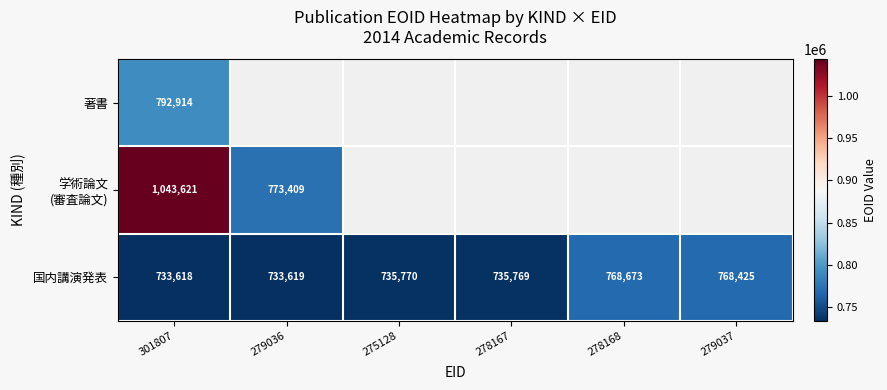

What is the difference between the second highest and minimum values in the 国内講演発表 series?

34807